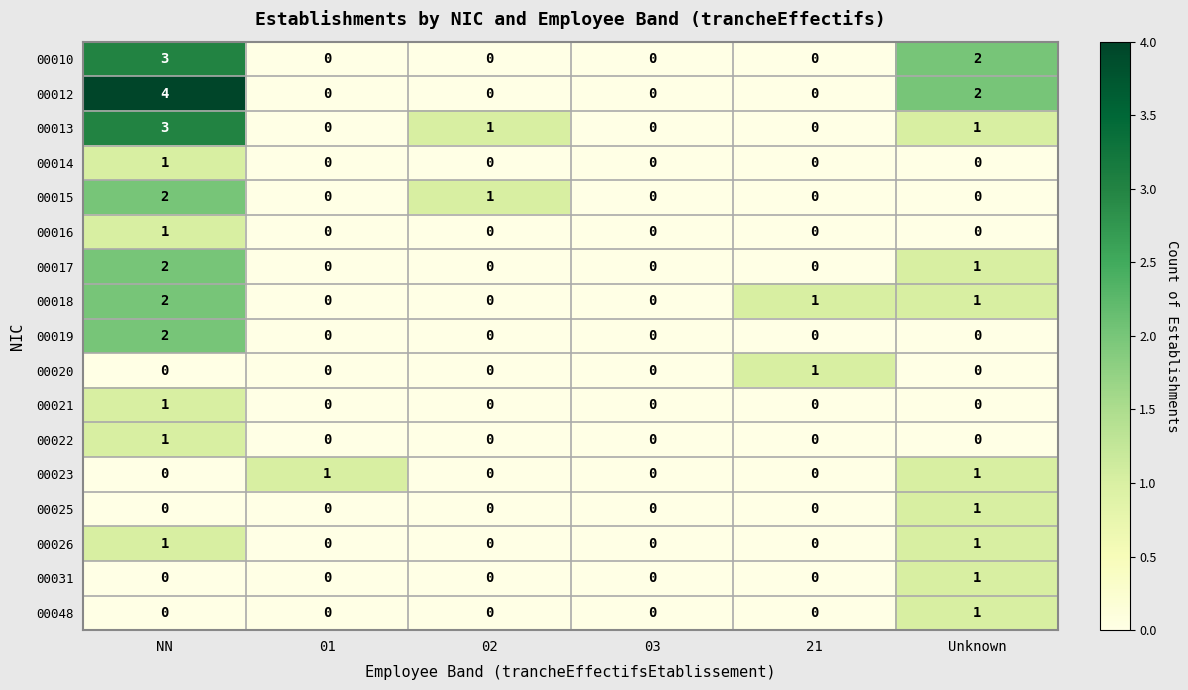

At how many categories does at least one series exceed 3?

1